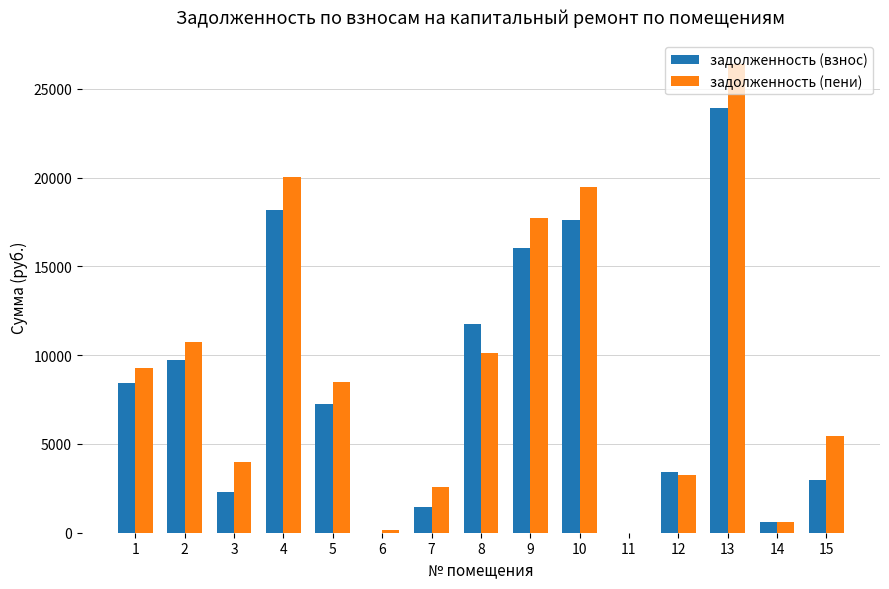

What is the maximum value shown in the chart?

26412.1